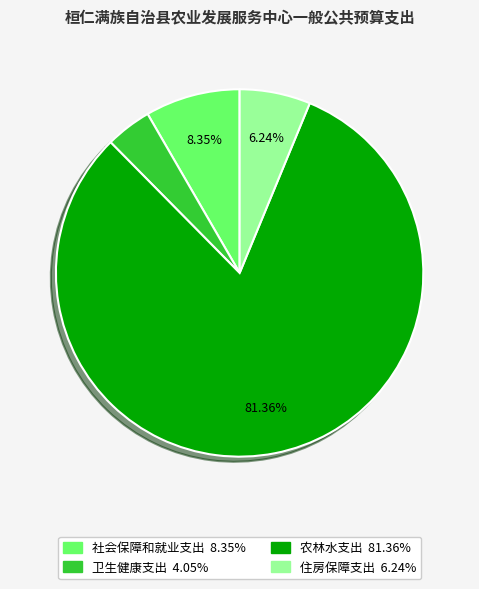

How many slices are in this pie chart?

4